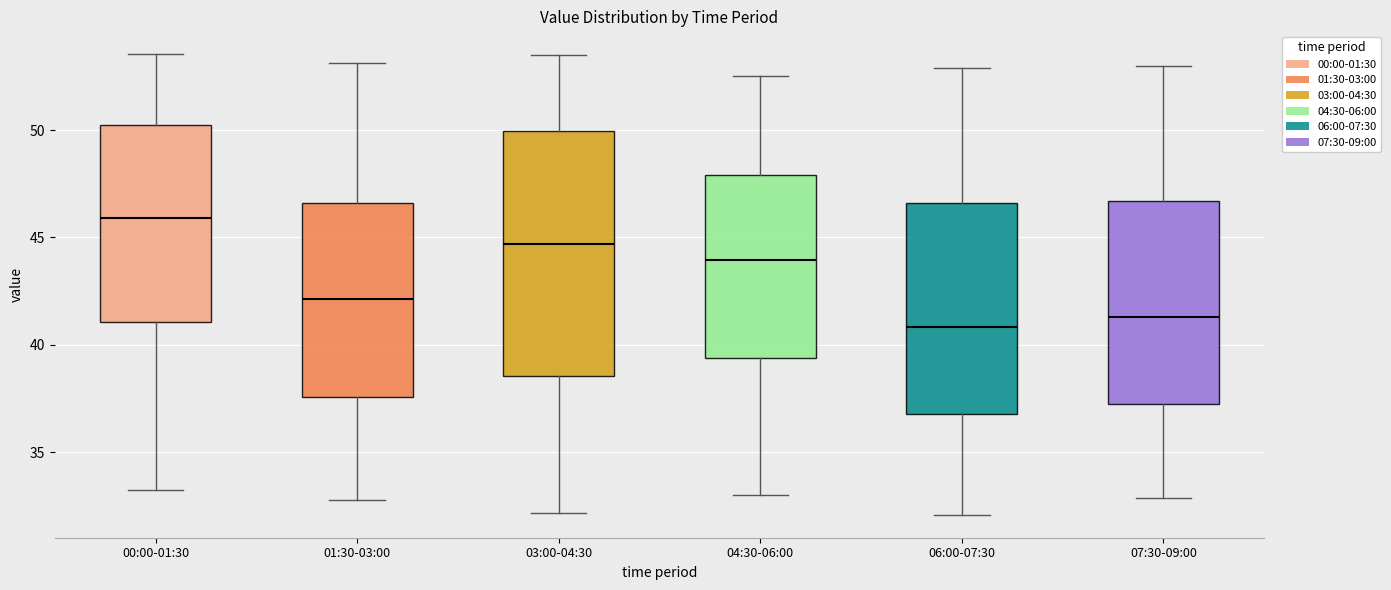

Which box's median line is the highest?

00:00-01:30